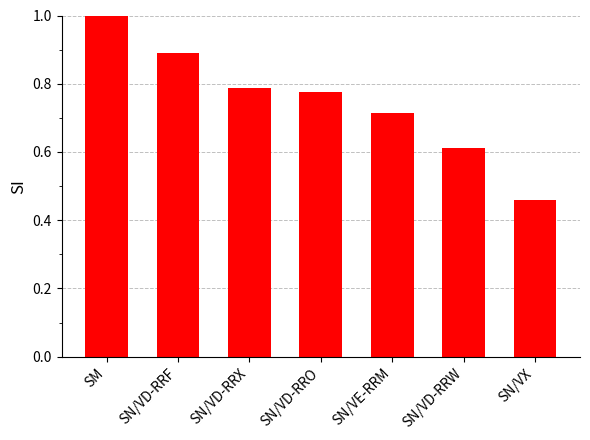

Are the bars horizontal?

No